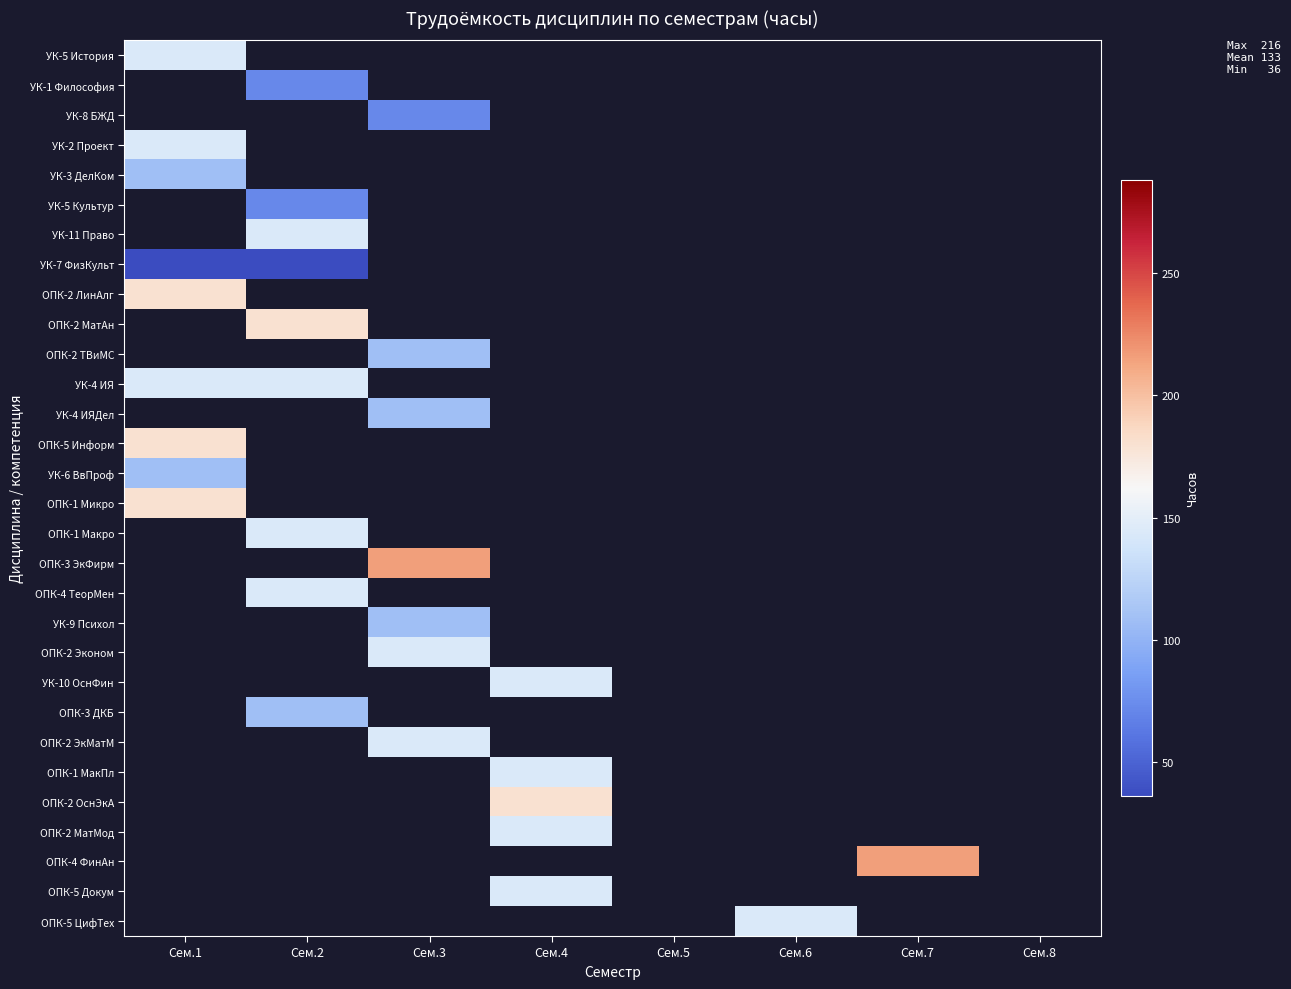

Which has a higher value, Сем.5 or Сем.6?

Сем.6